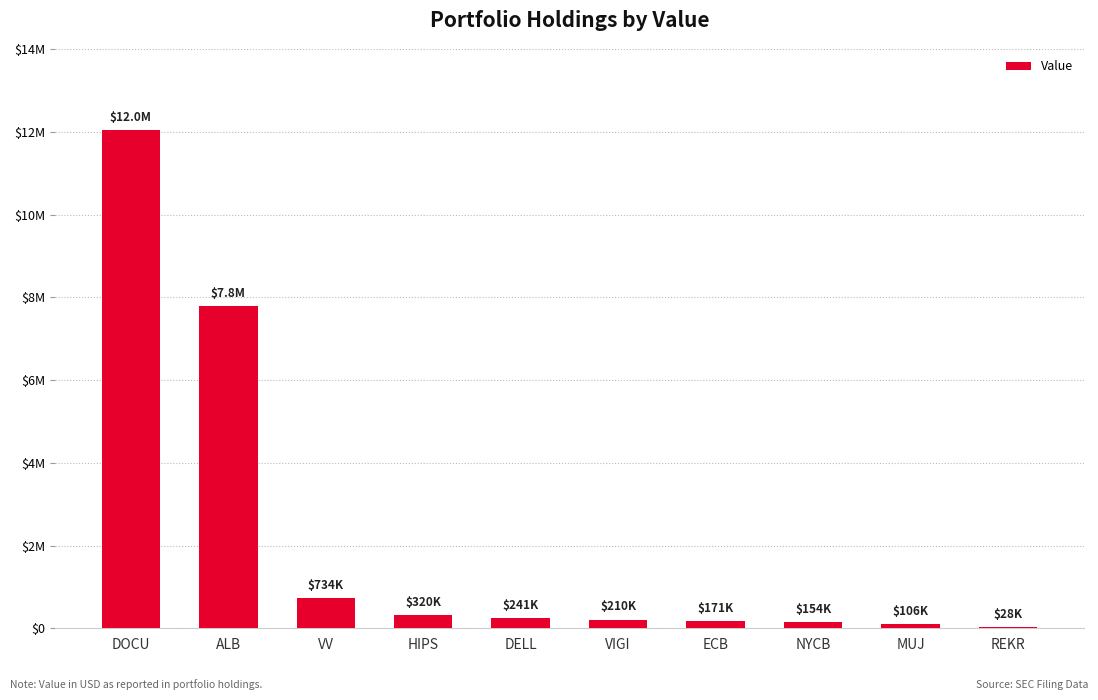

Does the chart contain stacked bars?

No